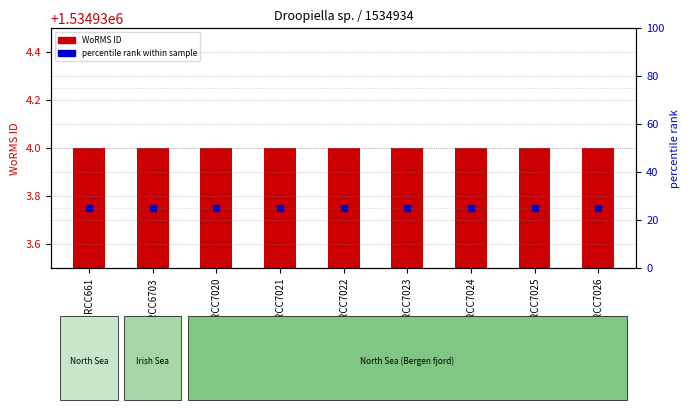

Which series reaches the minimum Y coordinate?

WoRMS ID (count)